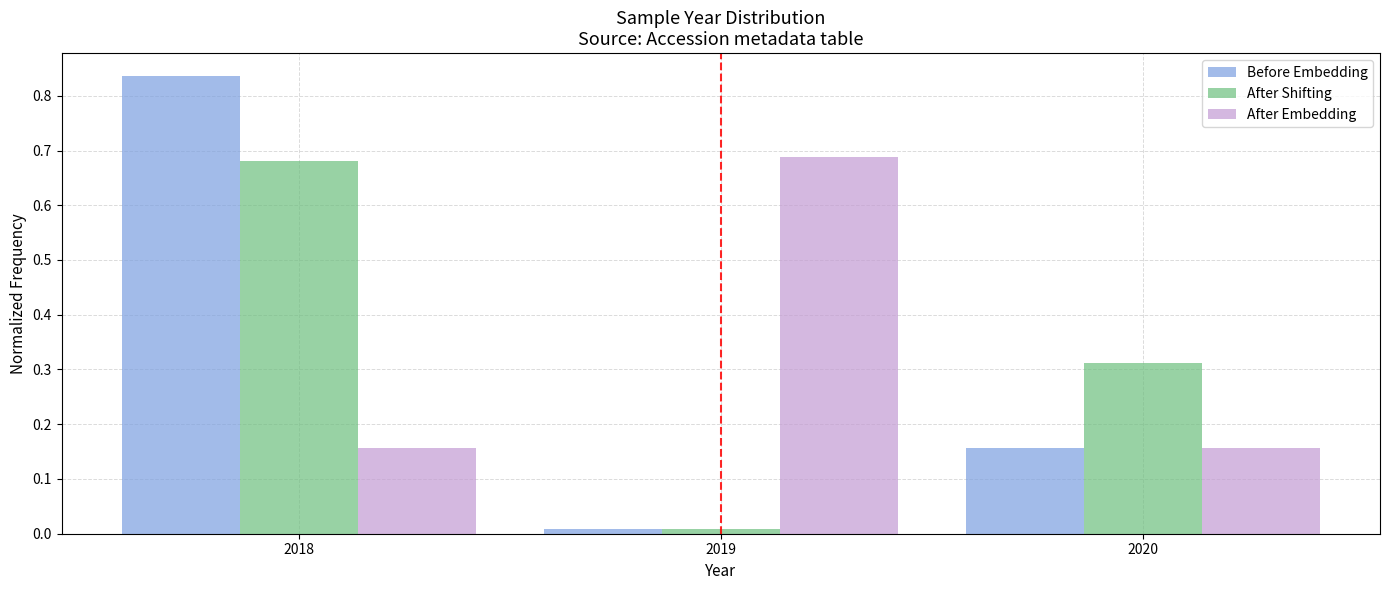

What is the height of the After Shifting bar covering 2017.5 to 2018.5 on the x-axis? The values are not printed on the chart, so give them approximately, as read against the axis.

0.68